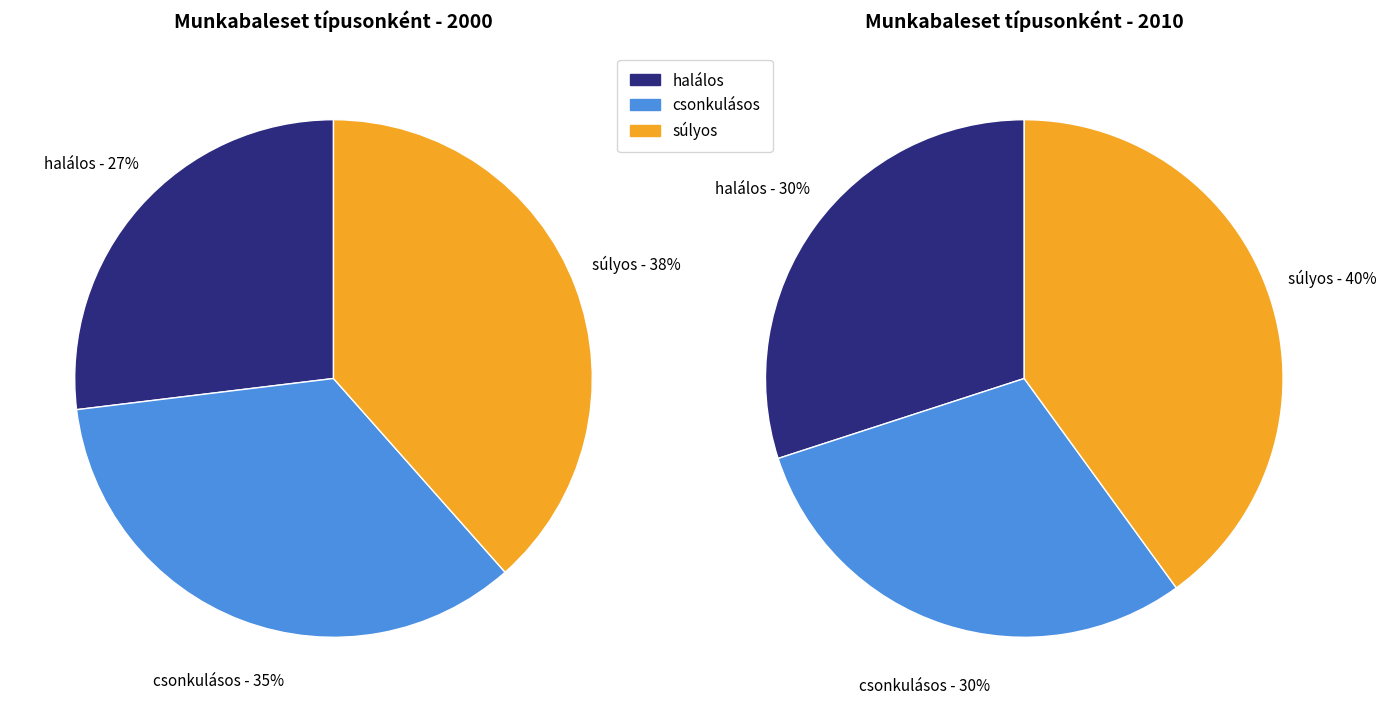

What is the ratio of the value at súlyos to the value at csonkulásos?

1.1